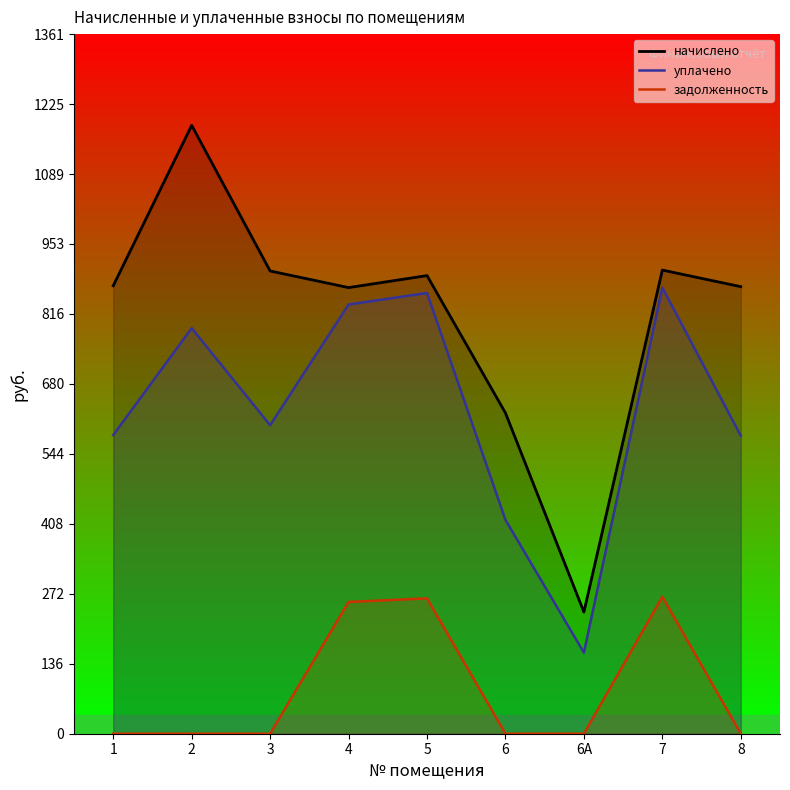

At which category does уплачено reach its first local peak?

2